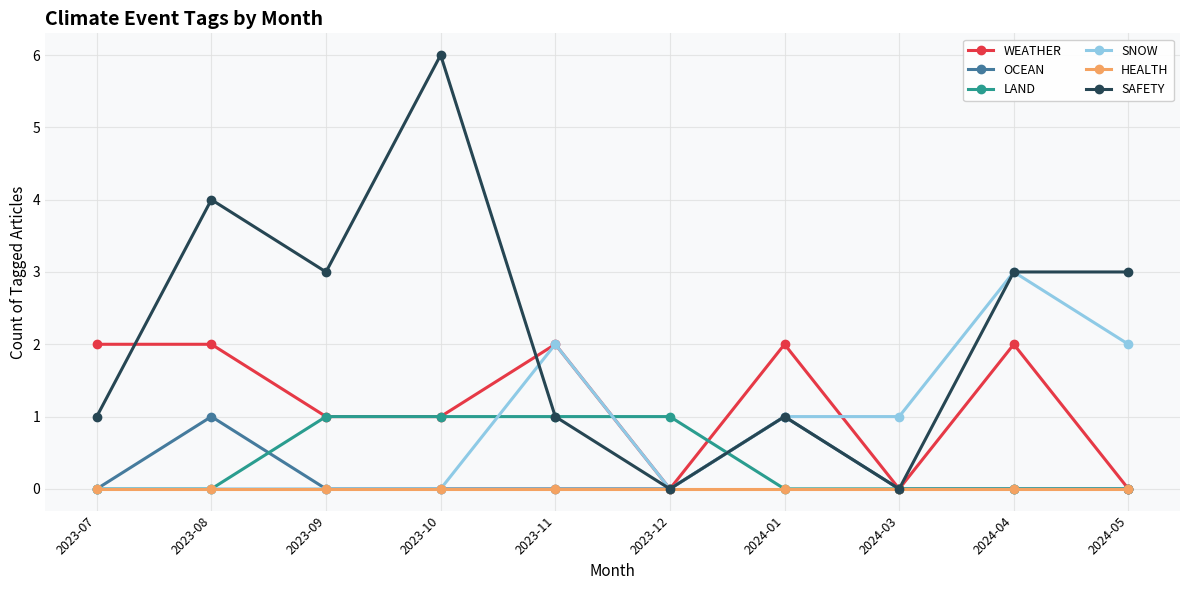

Is the value of WEATHER at 2023-10 greater than the value of HEALTH at 2023-08?

Yes